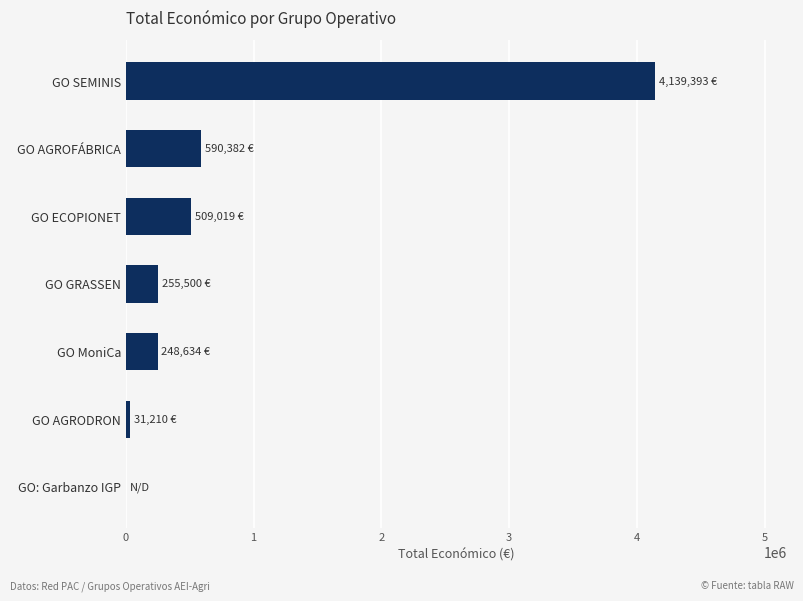

At which label is the value closest to 2069696?

GO AGROFÁBRICA